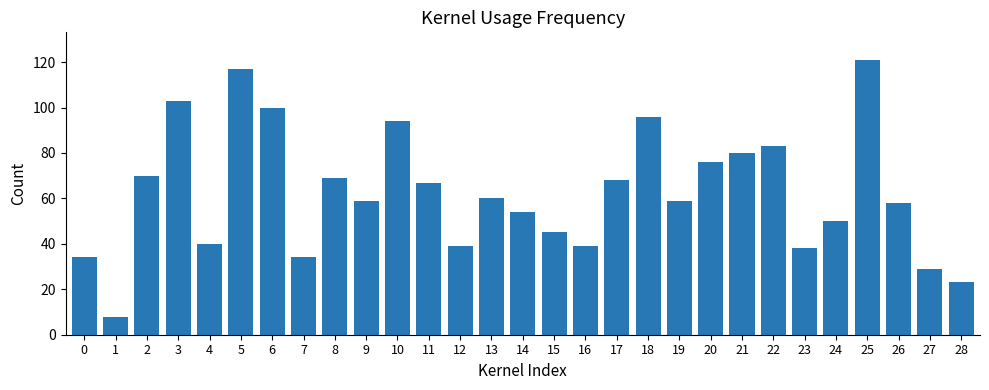

The value at 12 is 39. True or false?

True